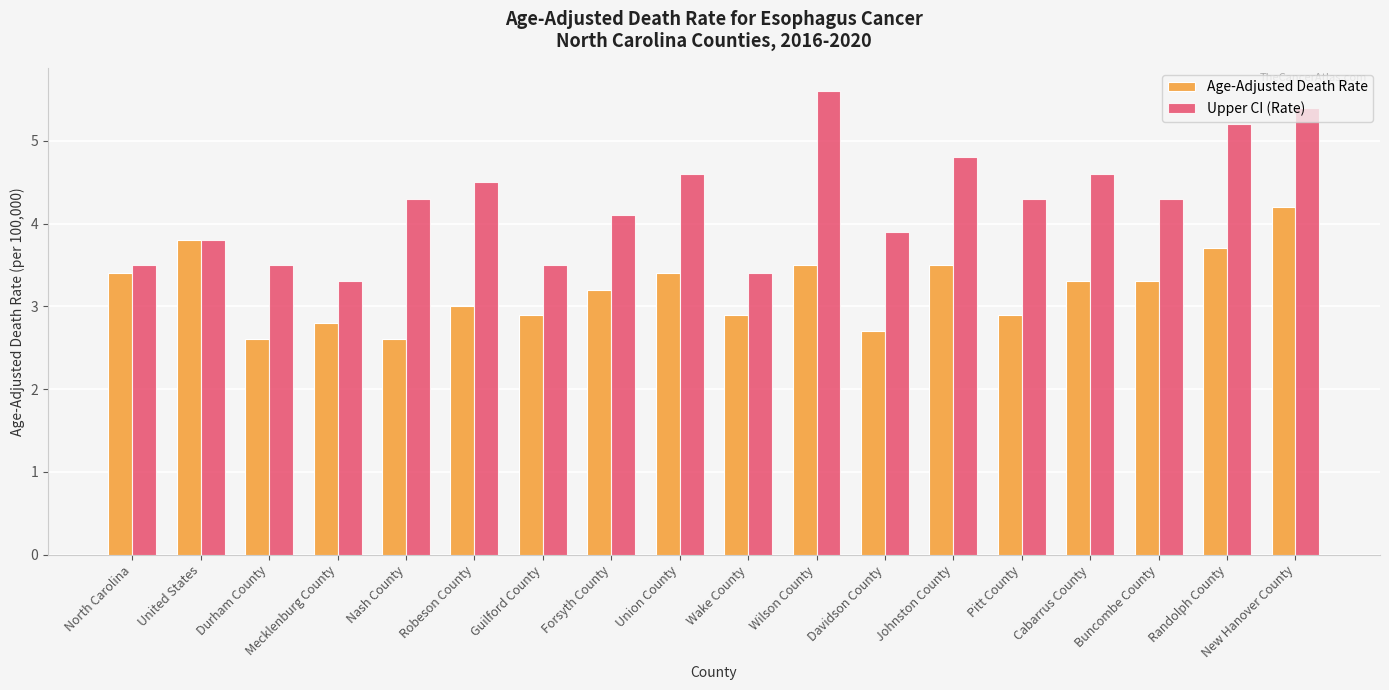

Which series has the largest range (max minus min)?

Upper CI (Rate)